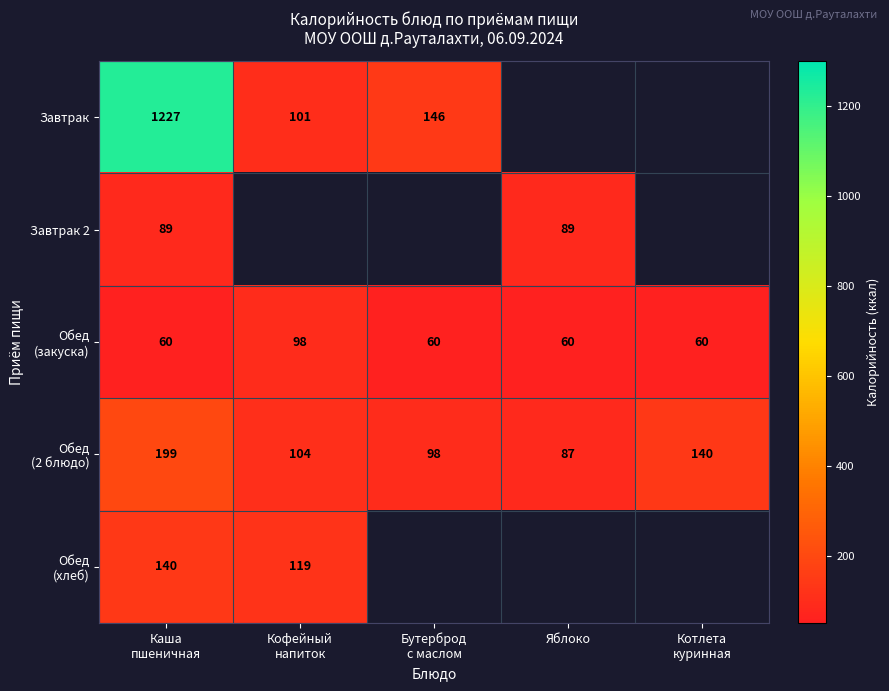

Which series has the largest range (max minus min)?

Завтрак